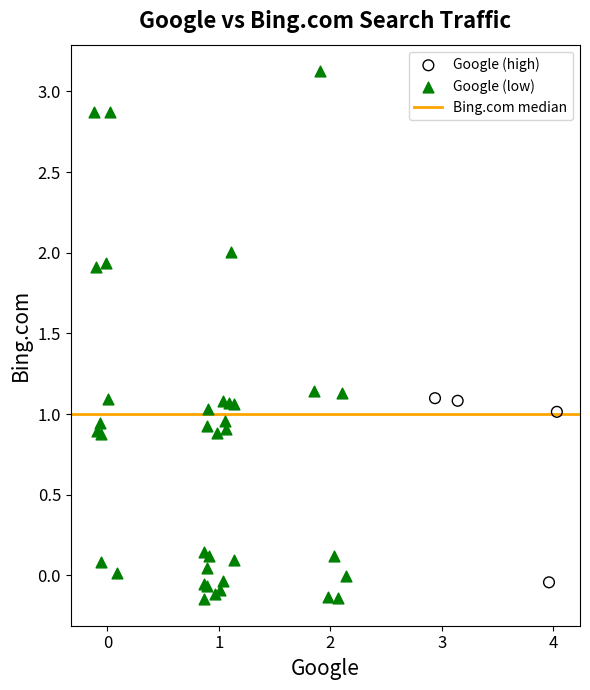

Which series has the largest Y range (max minus min)?

Google (low)